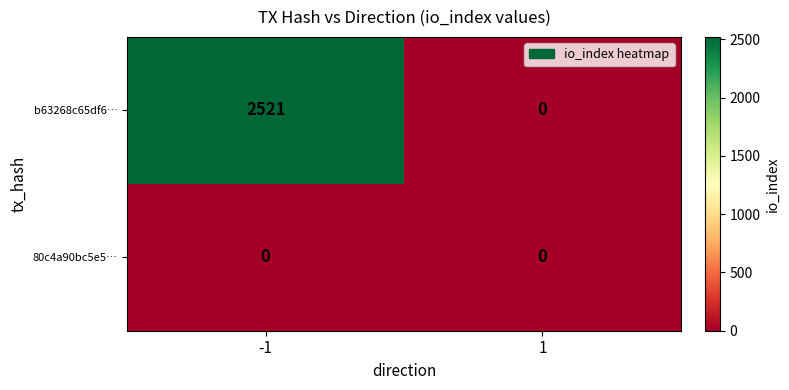

Rank the series by their average value, from highest to lowest.

b63268c65df6…, 80c4a90bc5e5…